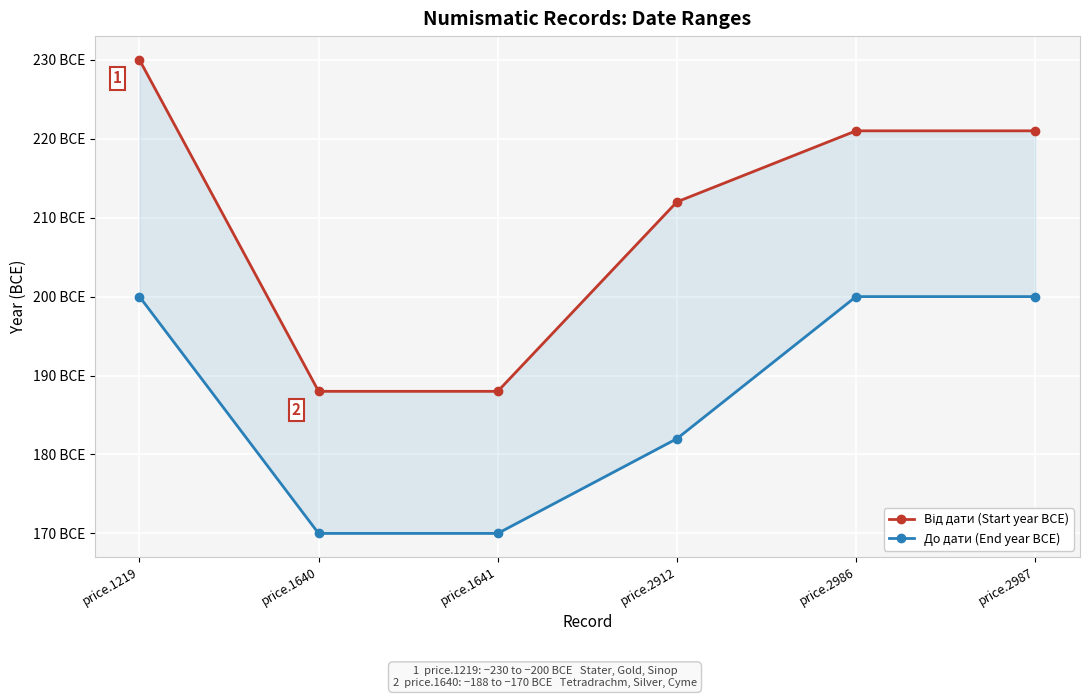

What is the sum of all До дати (End year BCE) values?

-1122